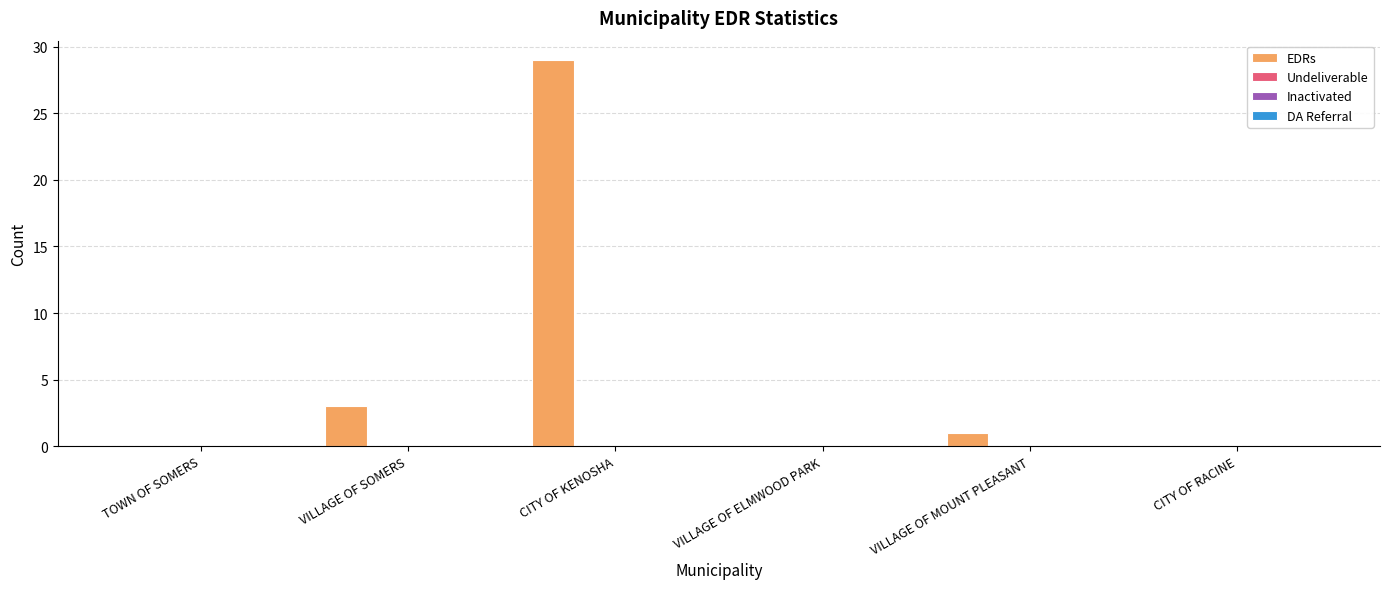

What is the sum of all values?

33